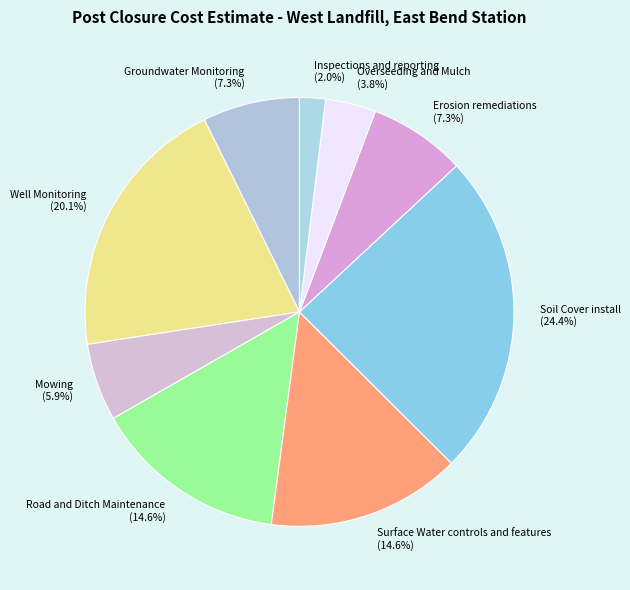

How many slices are in this pie chart?

9